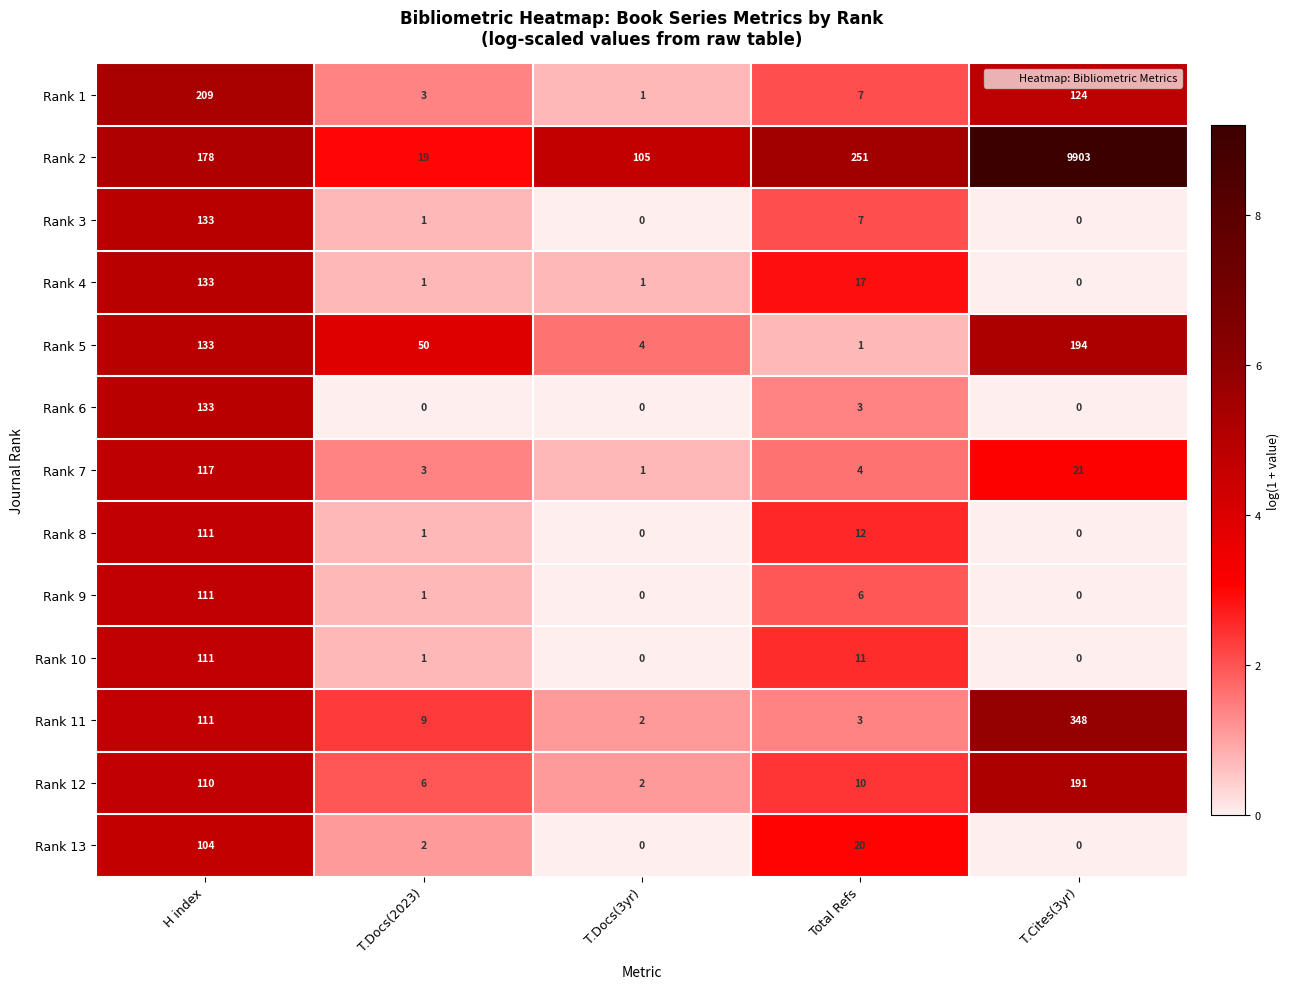

At which label is Rank 7 closest to 59?

T.Cites(3yr)